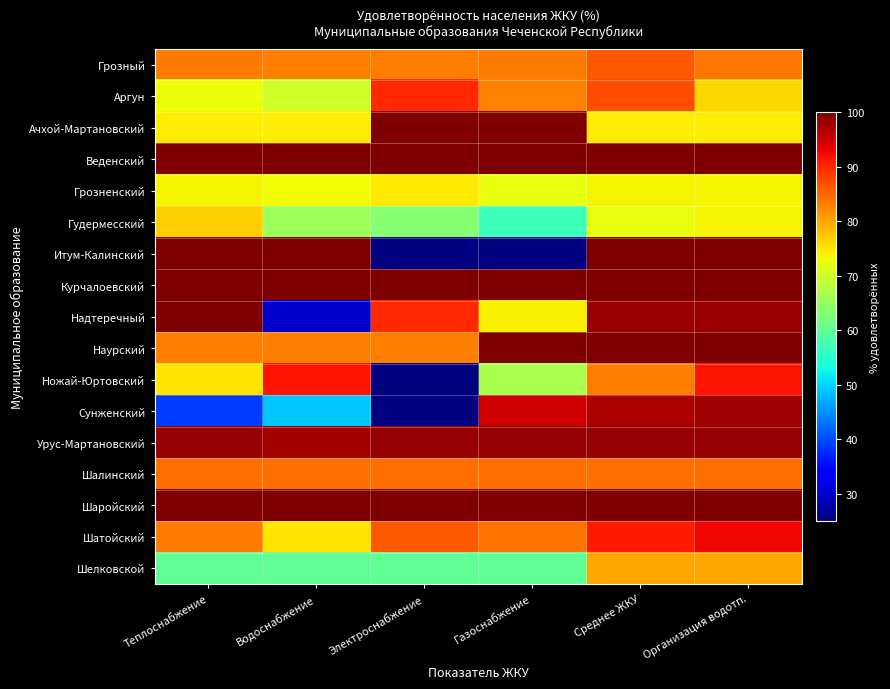

What is the sum of the Аргун values at Среднее ЖКУ and Электроснабжение?

177.0